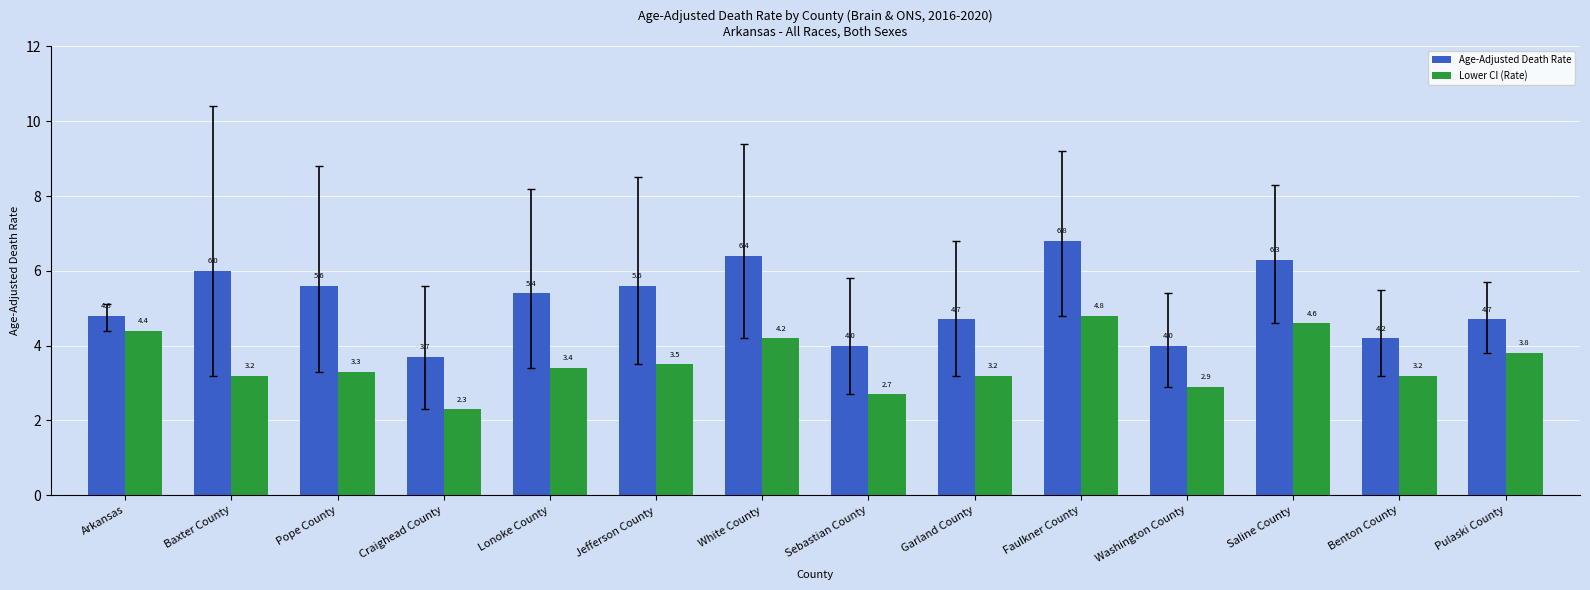

What is the minimum value shown in the chart?

2.3